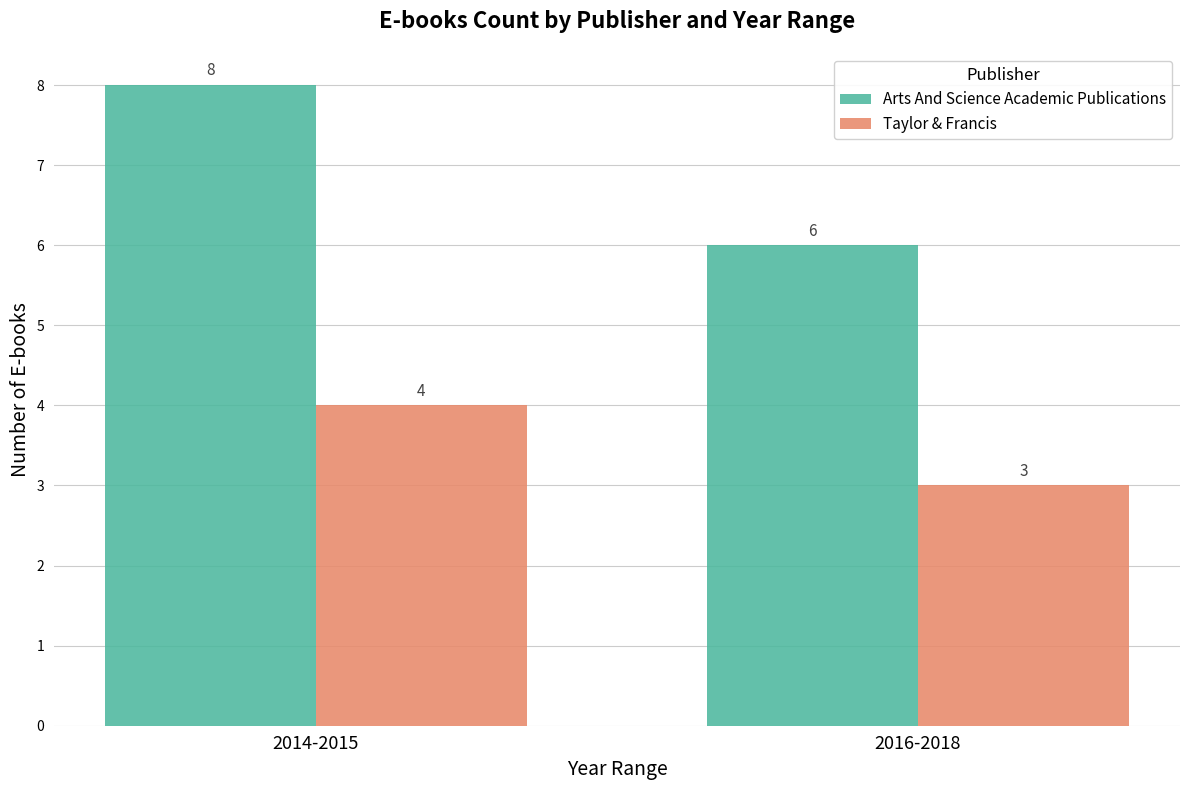

Which series has the largest total across all categories?

Arts And Science Academic Publications